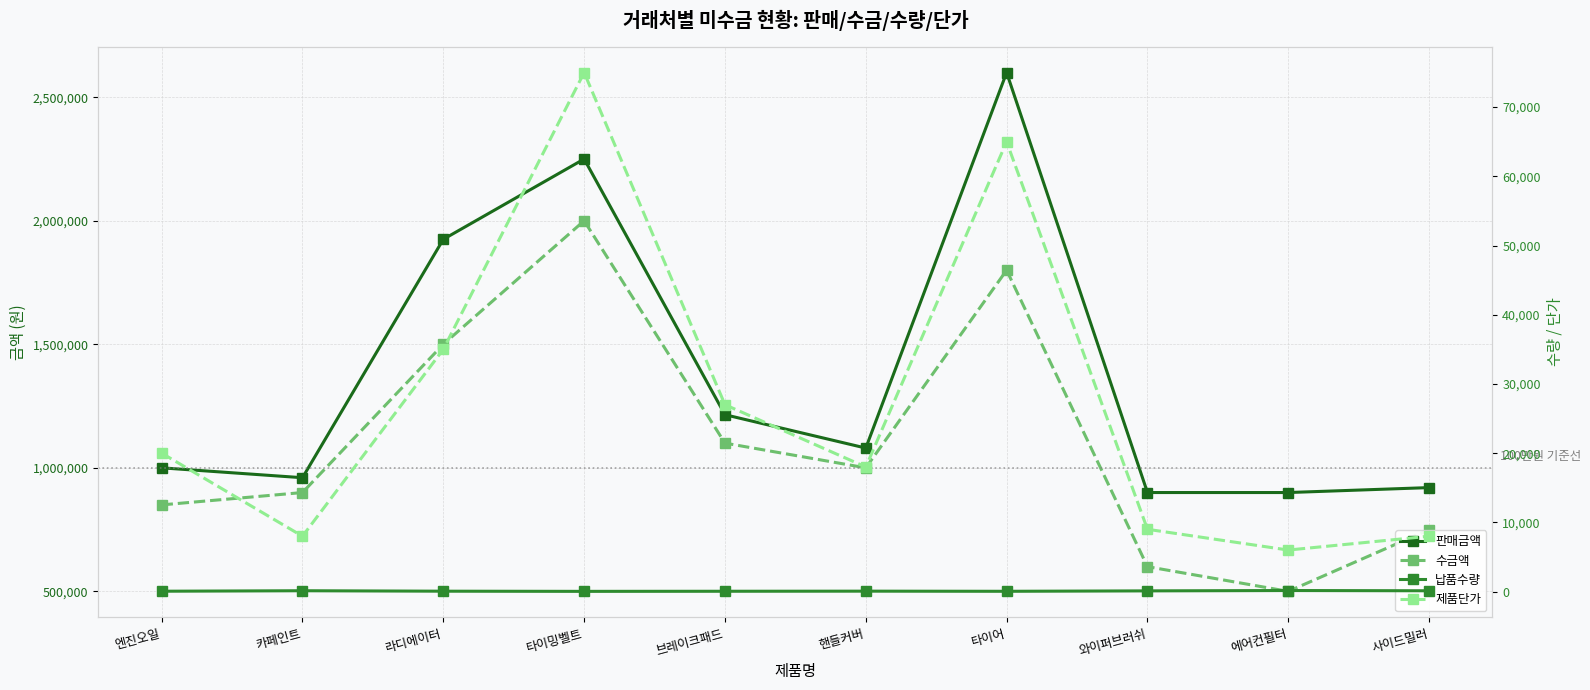

True or false: 제품단가 and 판매금액 intersect in this chart.

False